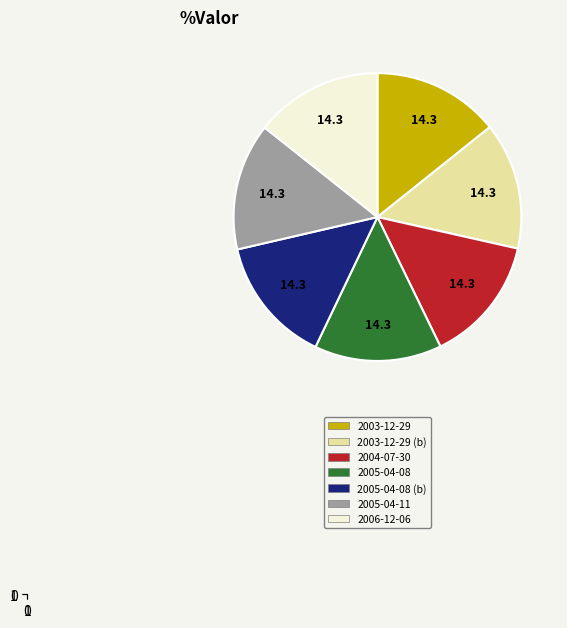

Is there a majority slice in this chart?

No